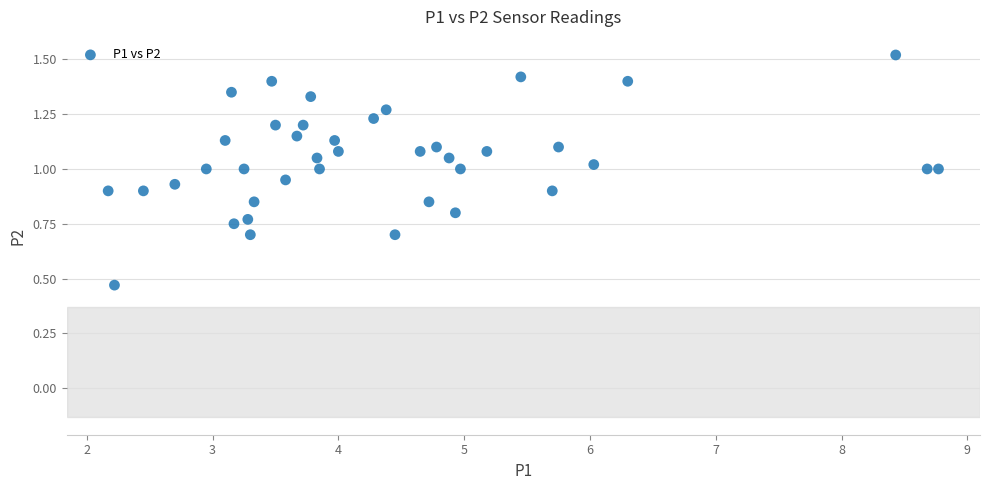

What is the range of X values (max minus min)?

6.6